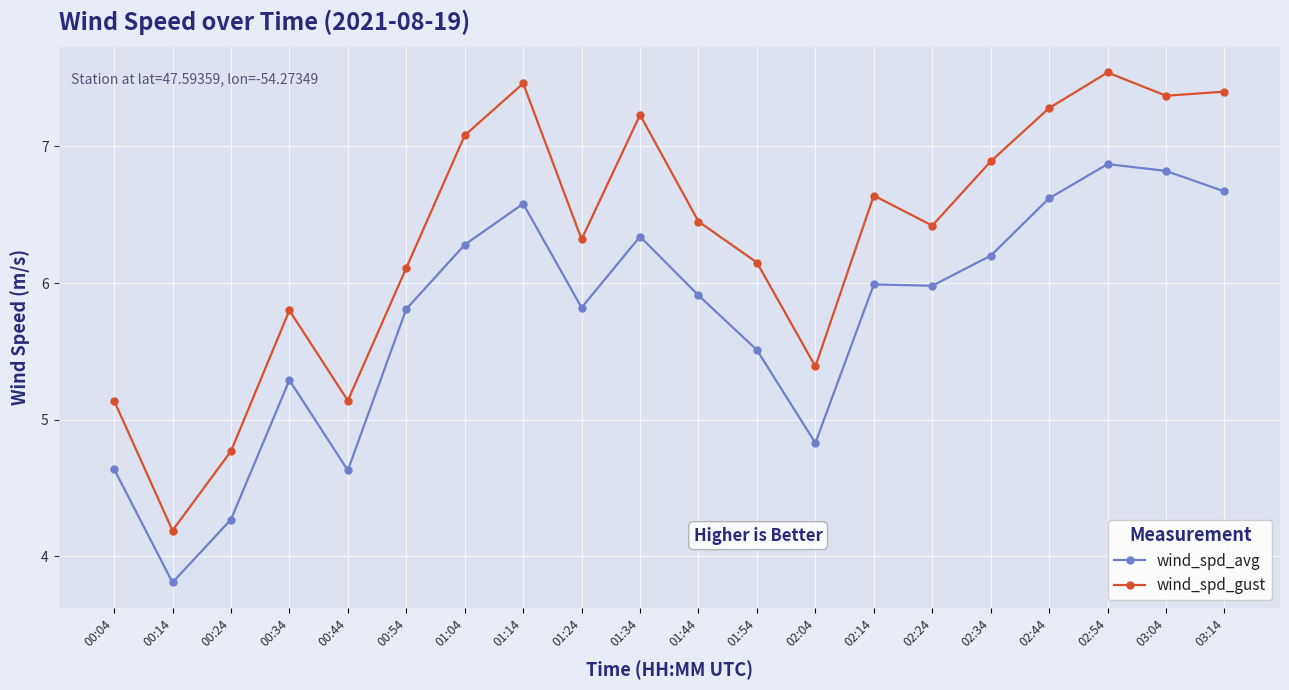

True or false: wind_spd_gust and wind_spd_avg cross at least once.

False